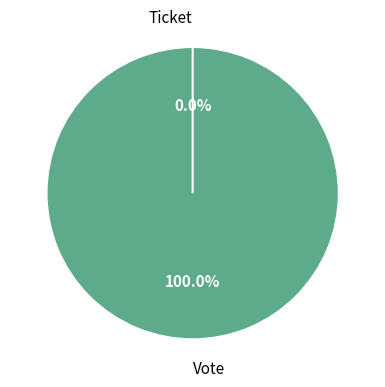

What is the change in value from Vote to Ticket?

-1